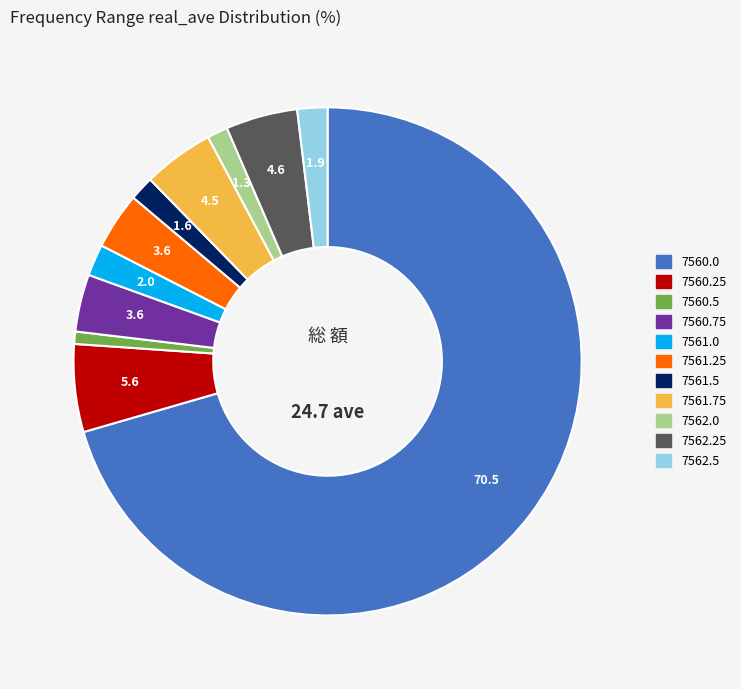

Do 7560.75 and 7561.25 together represent more than half of the pie?

No